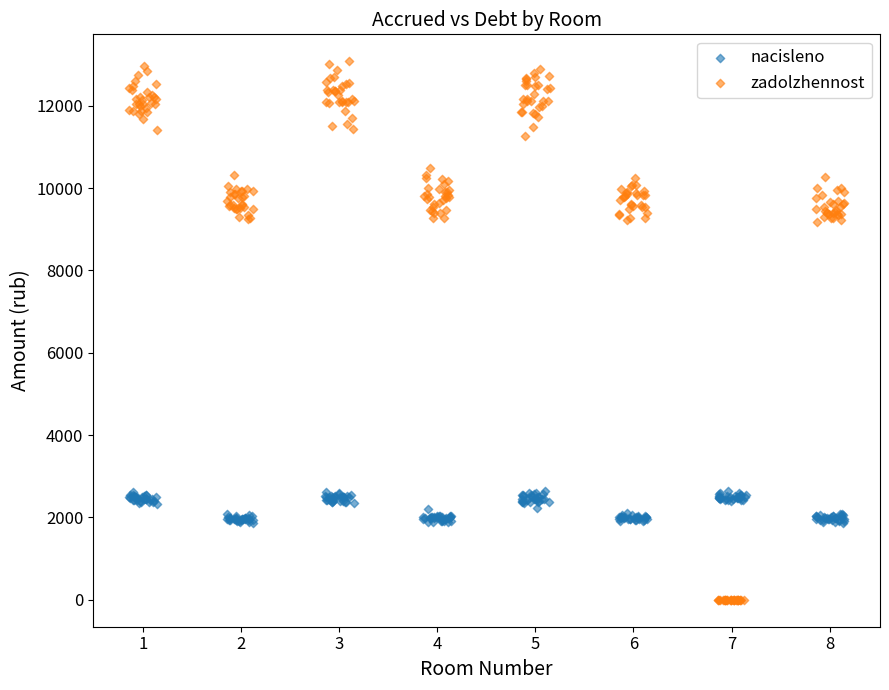

Which series has the widest spread of Y values?

zadolzhennost